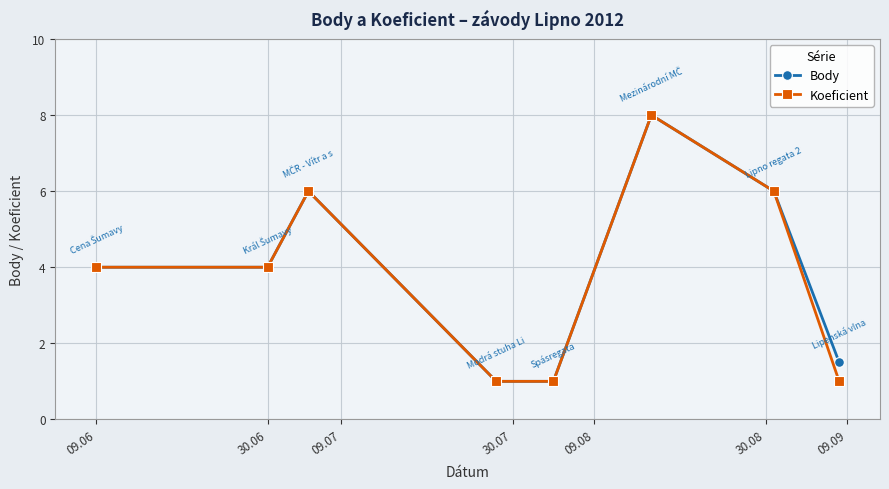

What is the value of the Koeficient point at the 4th from the left?

1.0